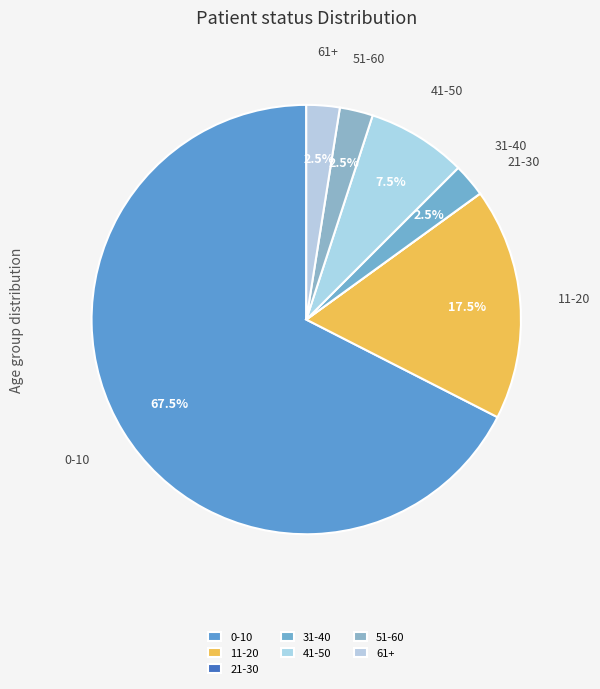

What is the largest slice in the pie chart?

0-10